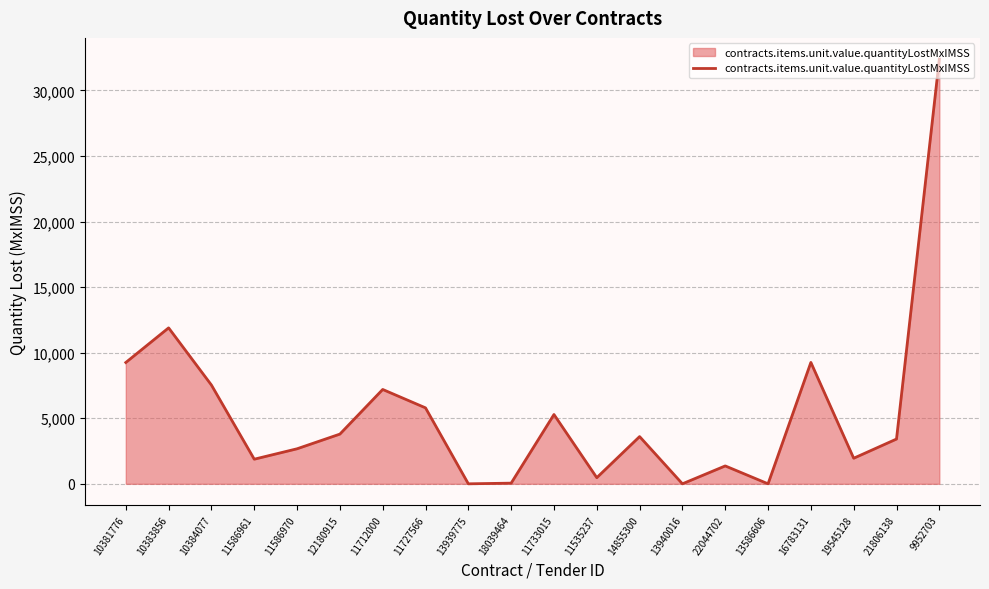

The chart shows a value of 1522.3 at 11586970. True or false?

False